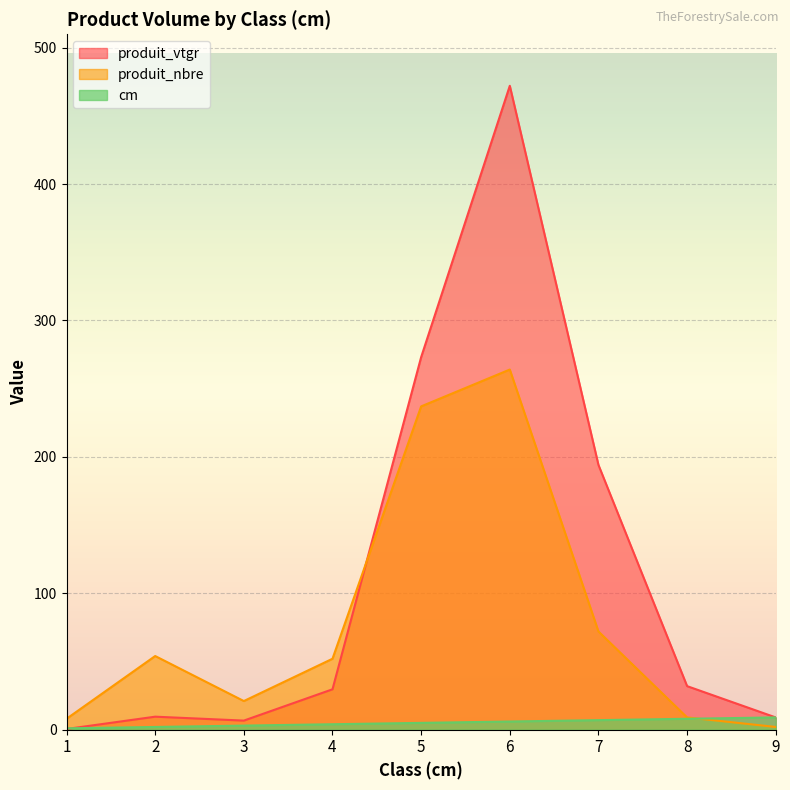

How many times do produit_nbre and cm cross each other?

1